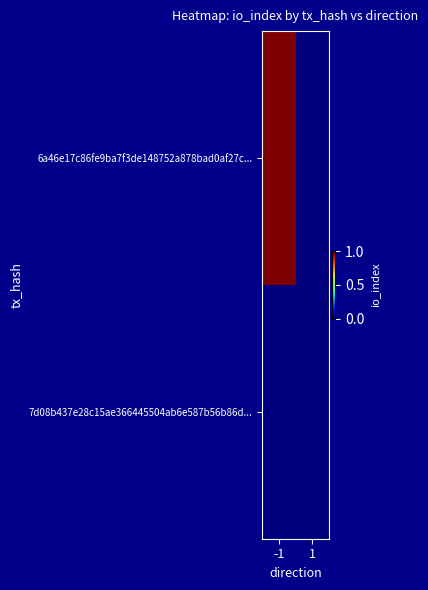

Which series has the largest range (max minus min)?

6a46e17c86fe9ba7f3de148752a878bad0af27c...